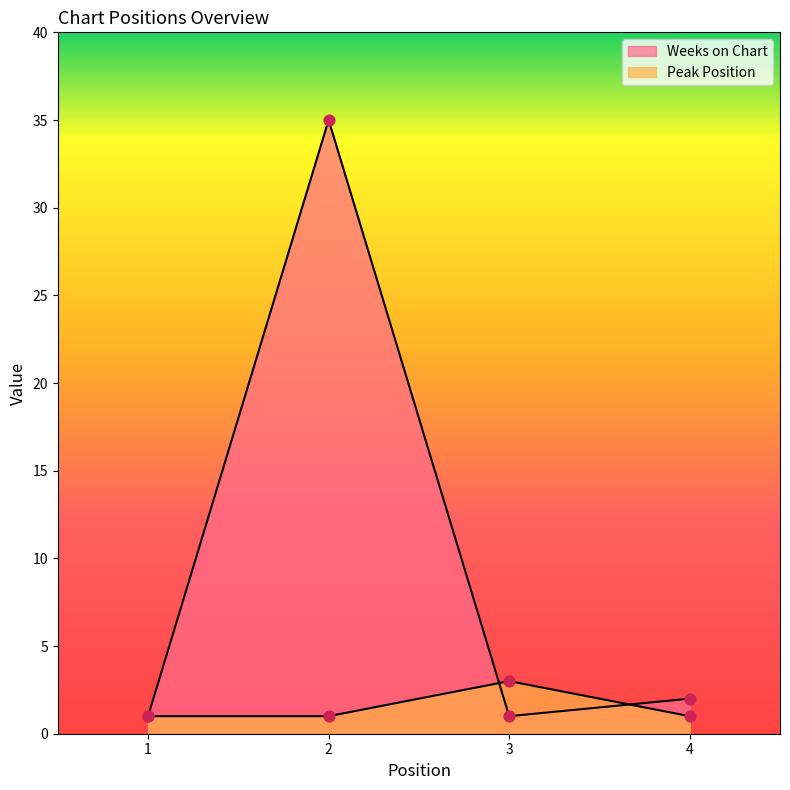

What are all the series names shown in the legend?

Weeks on Chart, Peak Position